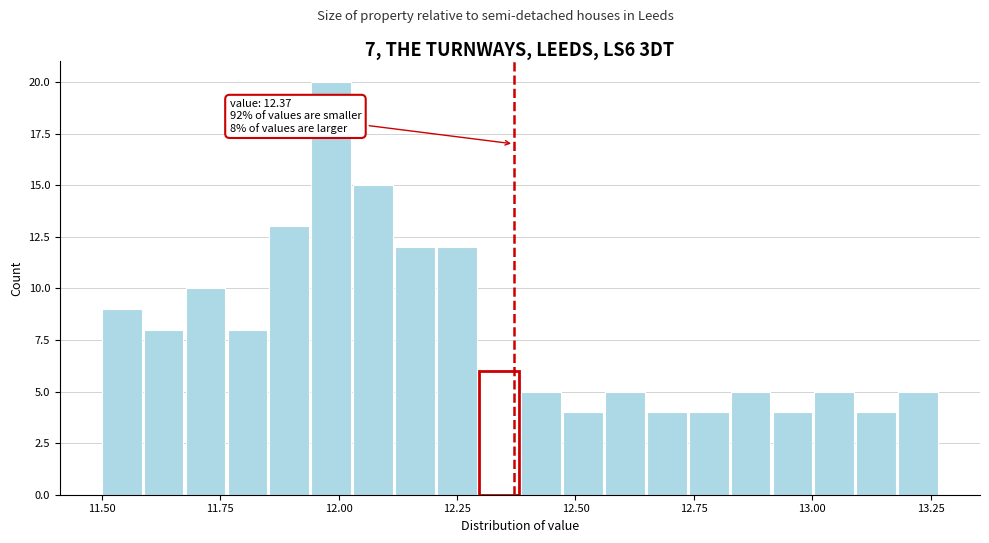

Around what value on the x-axis is the tallest bar? Give the approximate position of its centre, as read against the axis.

12.00